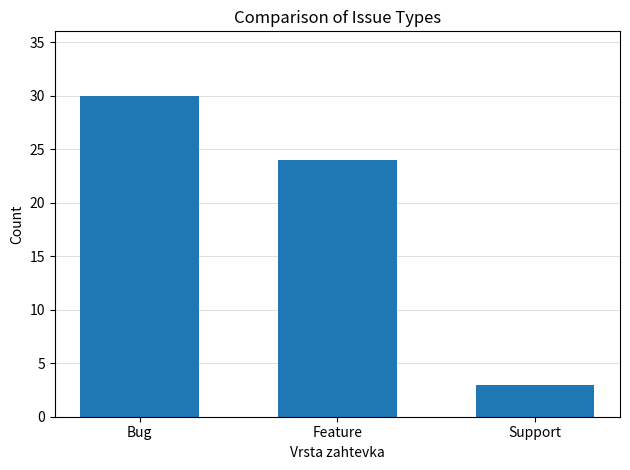

What is the label of the 2nd bar from the right?

Feature